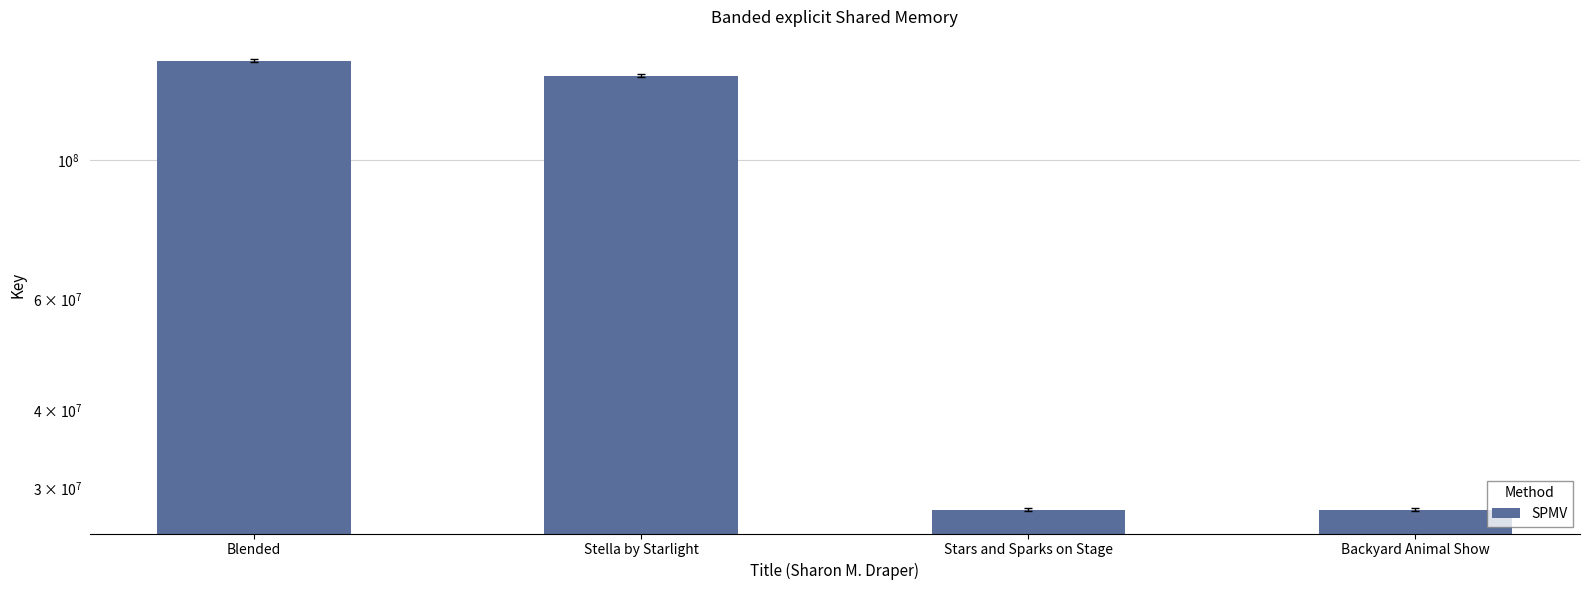

What is the difference between the maximum and second lowest values?

116191139